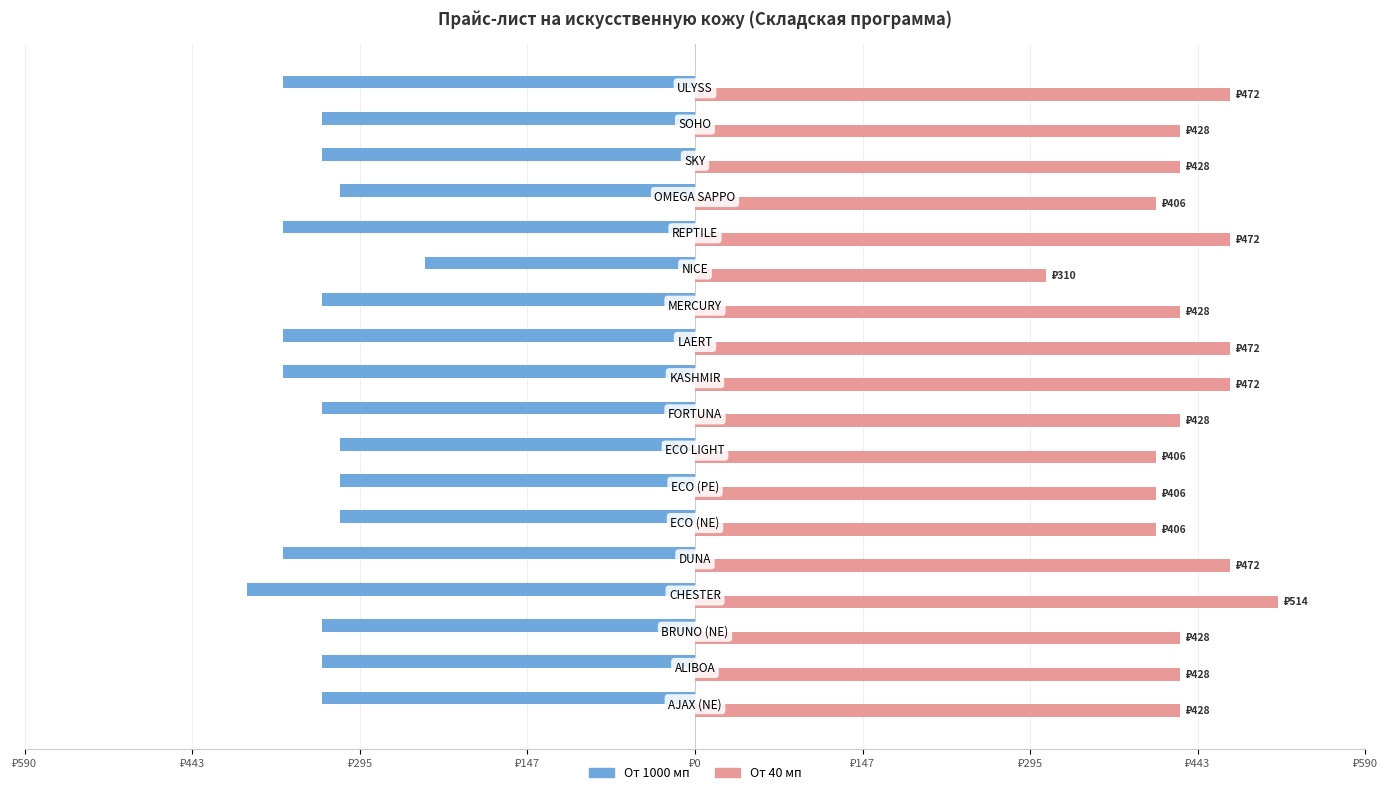

What is the value of the От 40 мп bar at the 9th from the left?

427.5